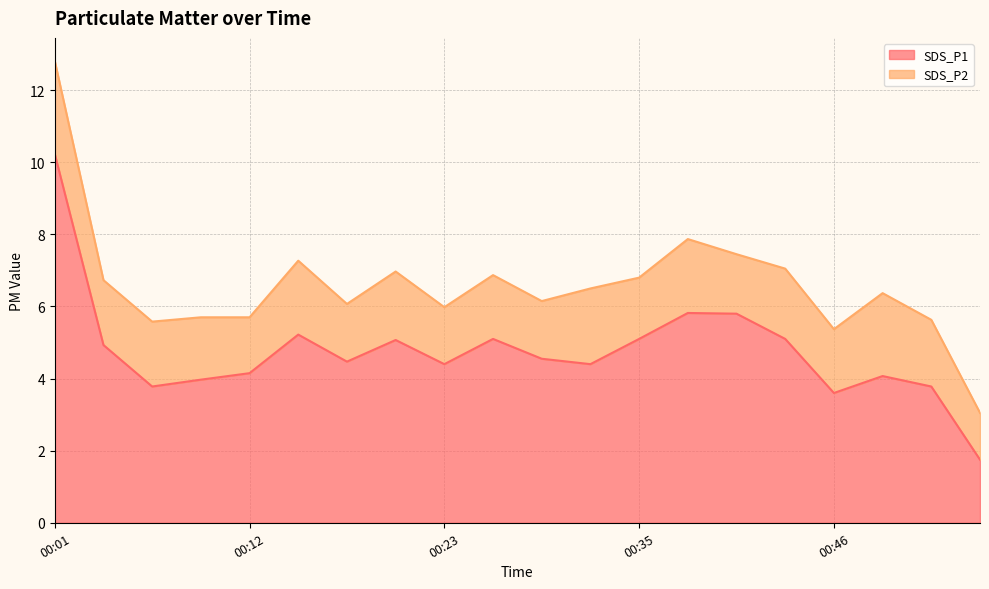

At which label is the value closest to 5?

00:04